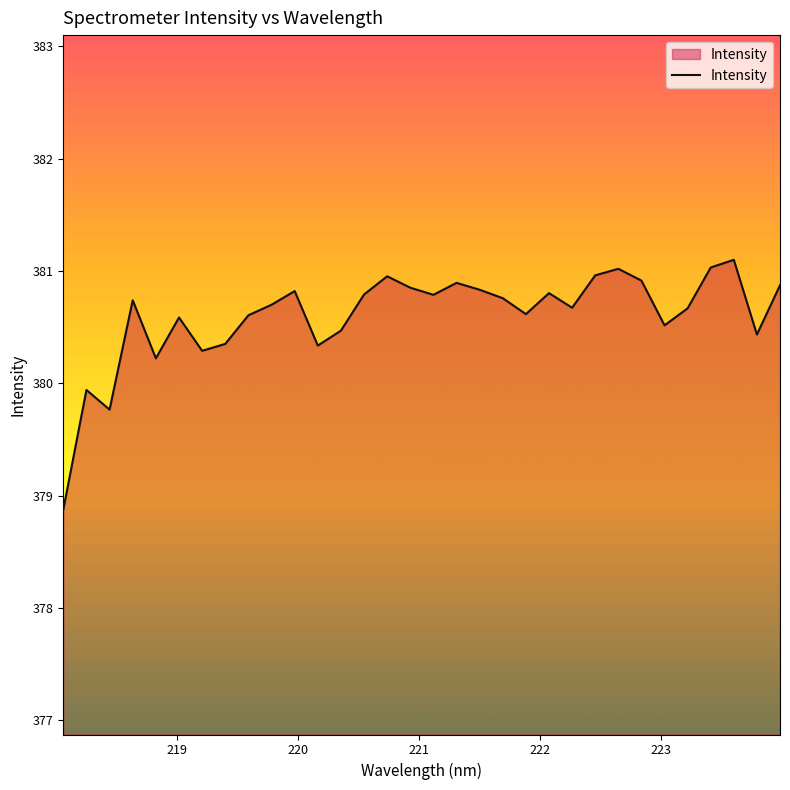

What is the smallest value displayed?

378.9